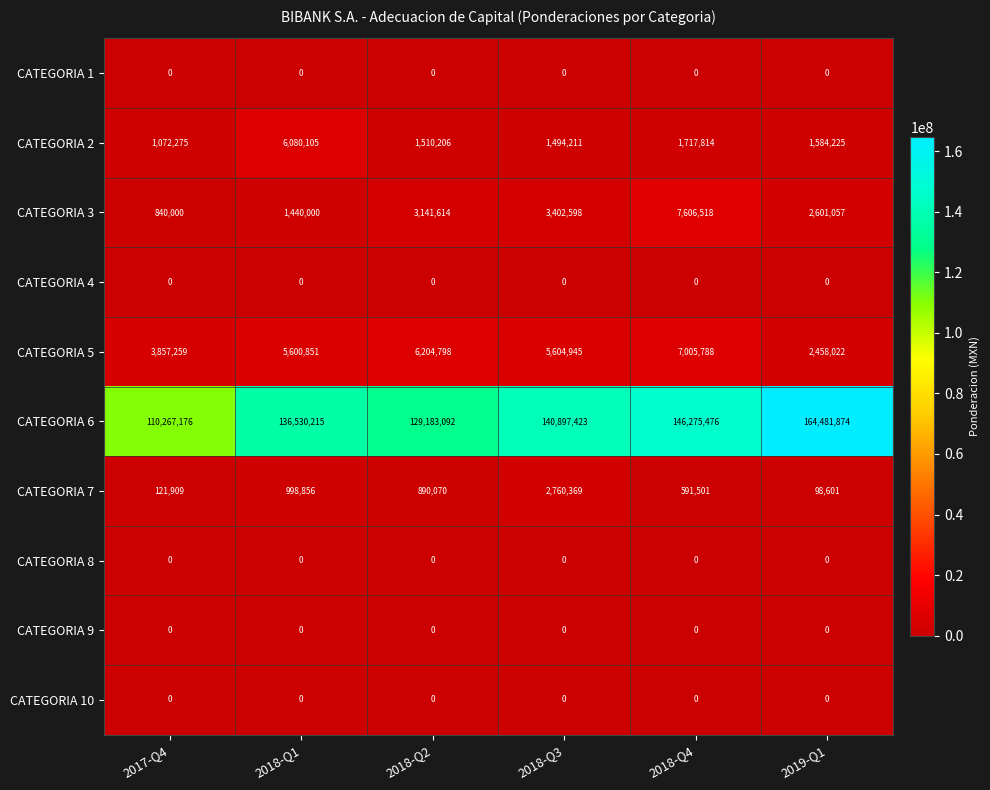

What is the spread (max minus min) of values at 2019-Q1?

164481874